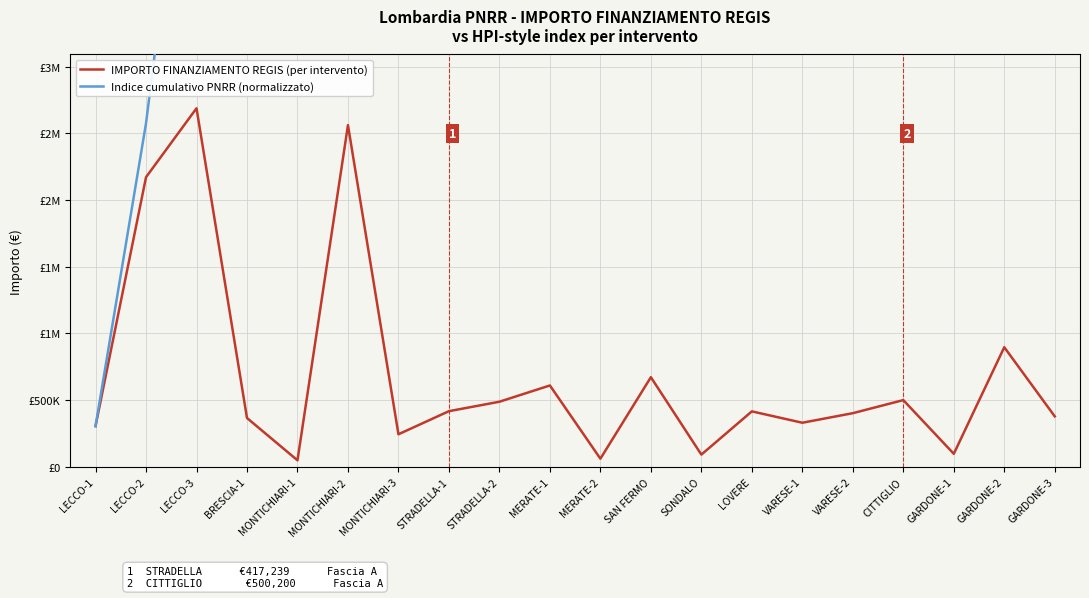

Rank the series by their maximum value, from lowest to highest.

IMPORTO FINANZIAMENTO REGIS (per intervento), Indice cumulativo PNRR (normalizzato)